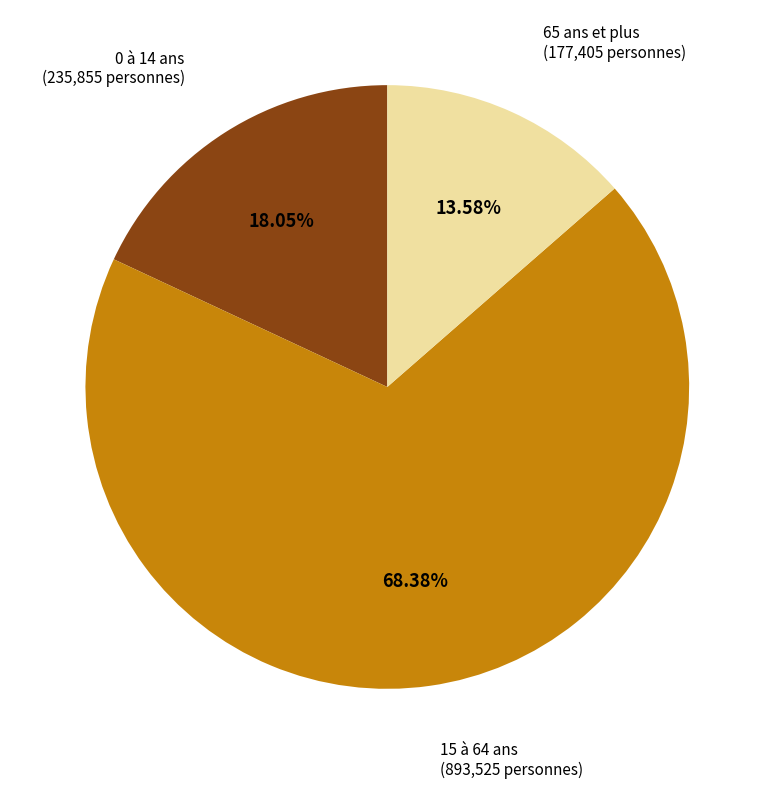

Which slice is the smallest?

65 ans et plus